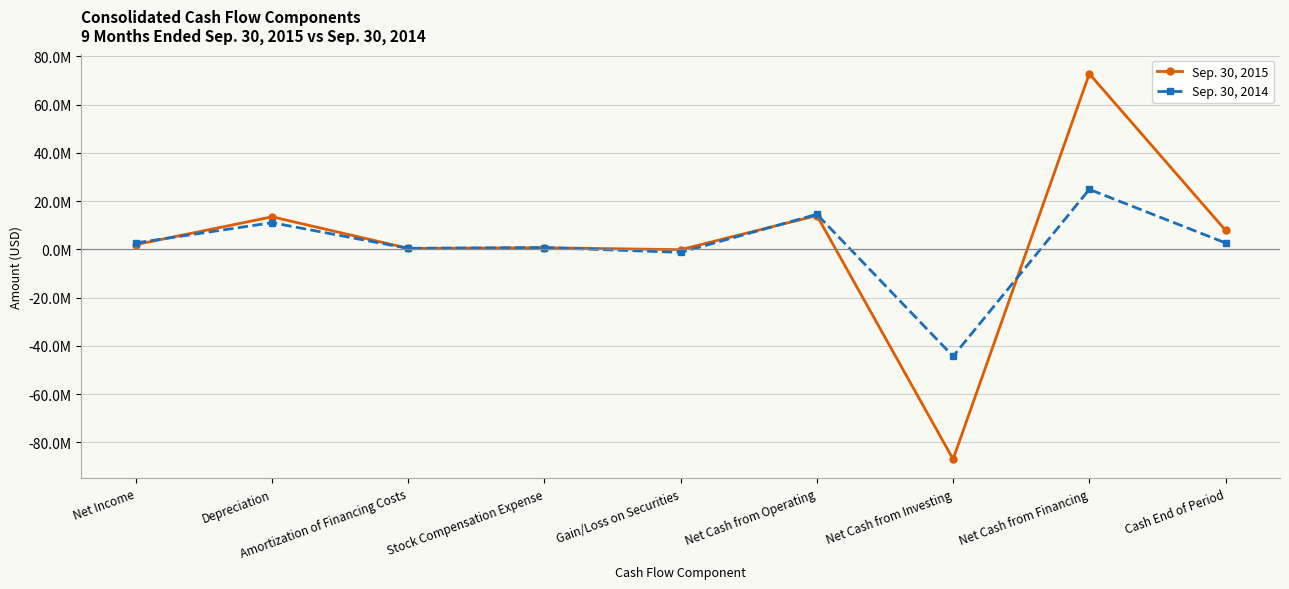

What is the total value across all series at Net Cash from Investing?

-131242046